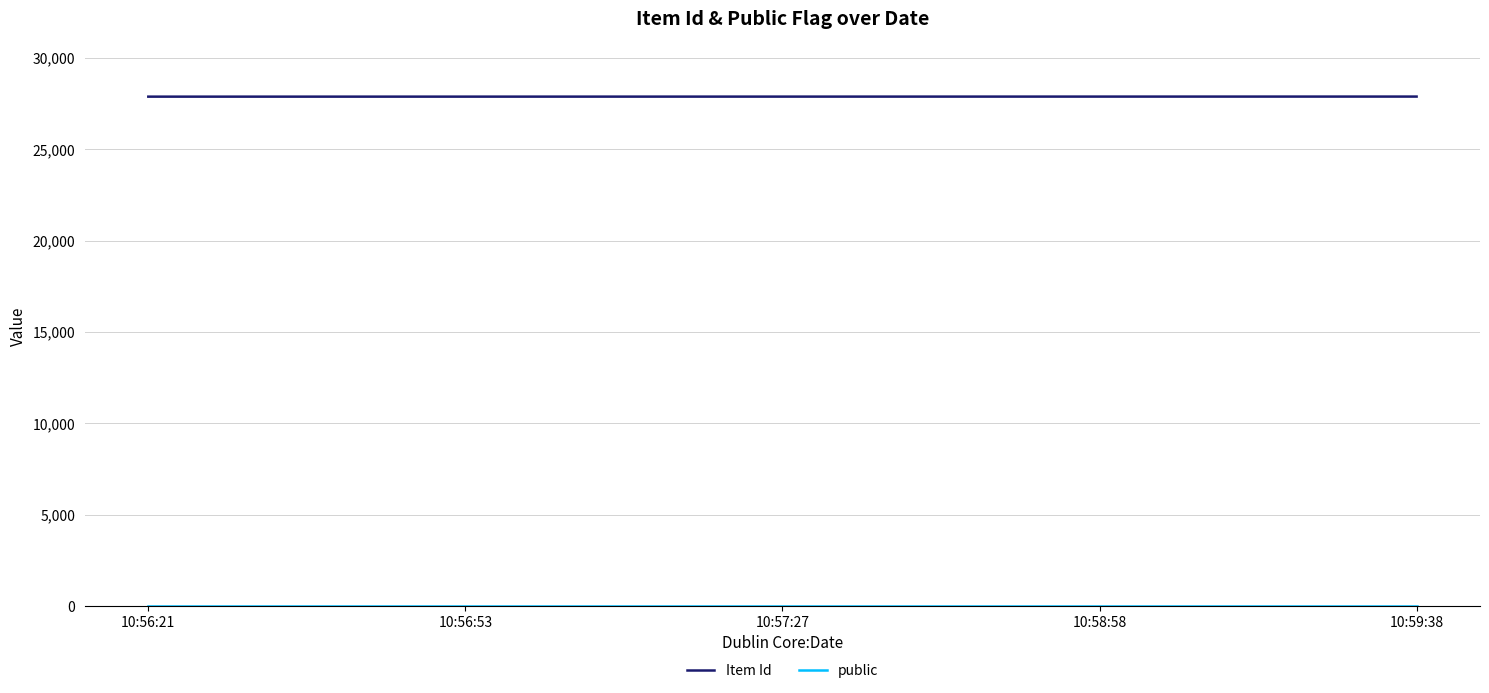

Which series has the largest total across all categories?

Item Id